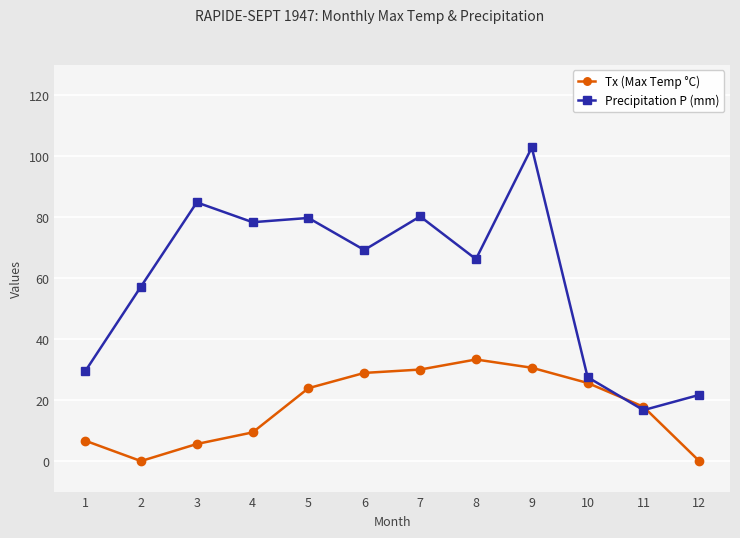

True or false: Tx (Max Temp °C) has more than 0 points higher than both neighbors.

True